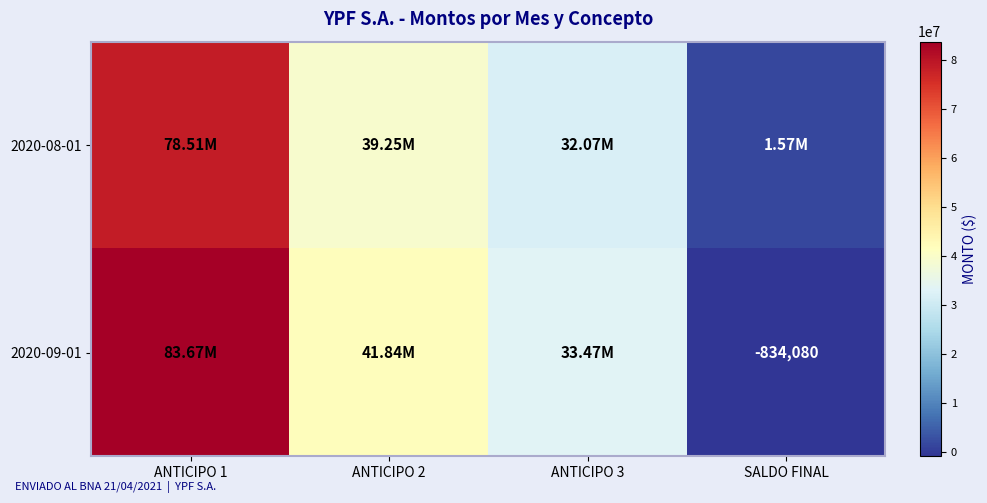

Count the number of categories in the chart.

4